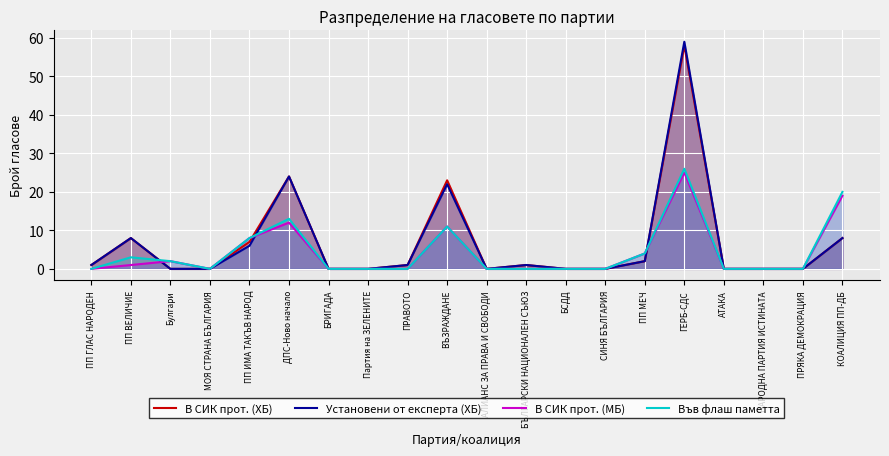

The value of В СИК прот. (МБ) at ПРЯКА ДЕМОКРАЦИЯ is 0. True or false?

True